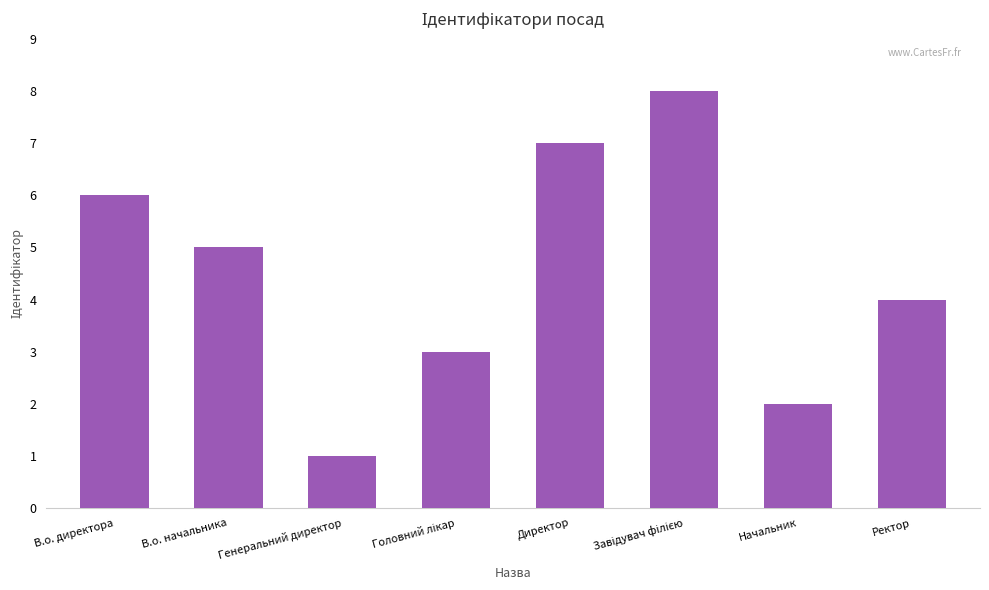

Reading left to right, transcribe all the data shown in this chart.

6	5	1	3	7	8	2	4